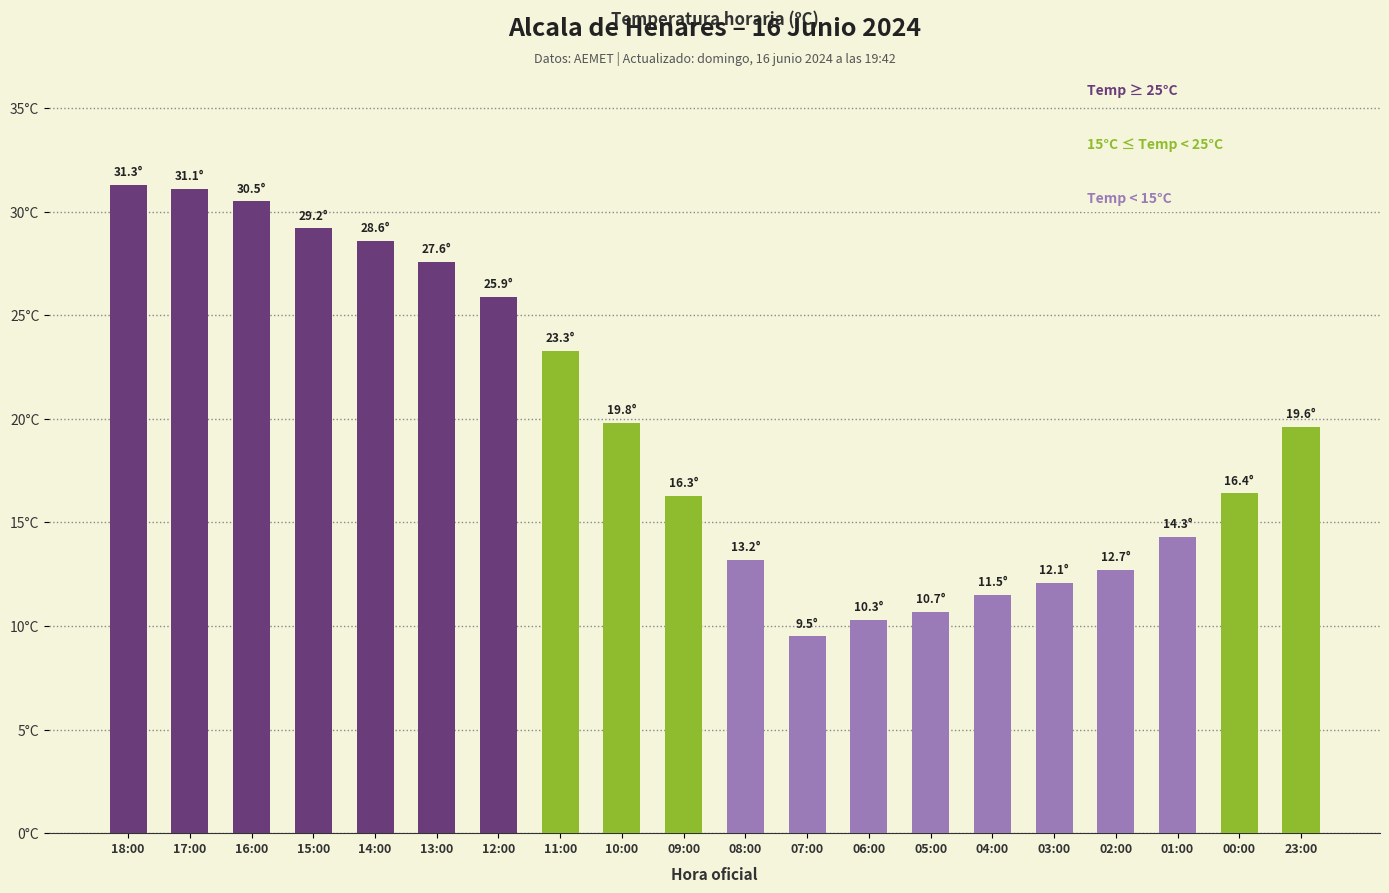

Where does the data first go above 19?

18:00